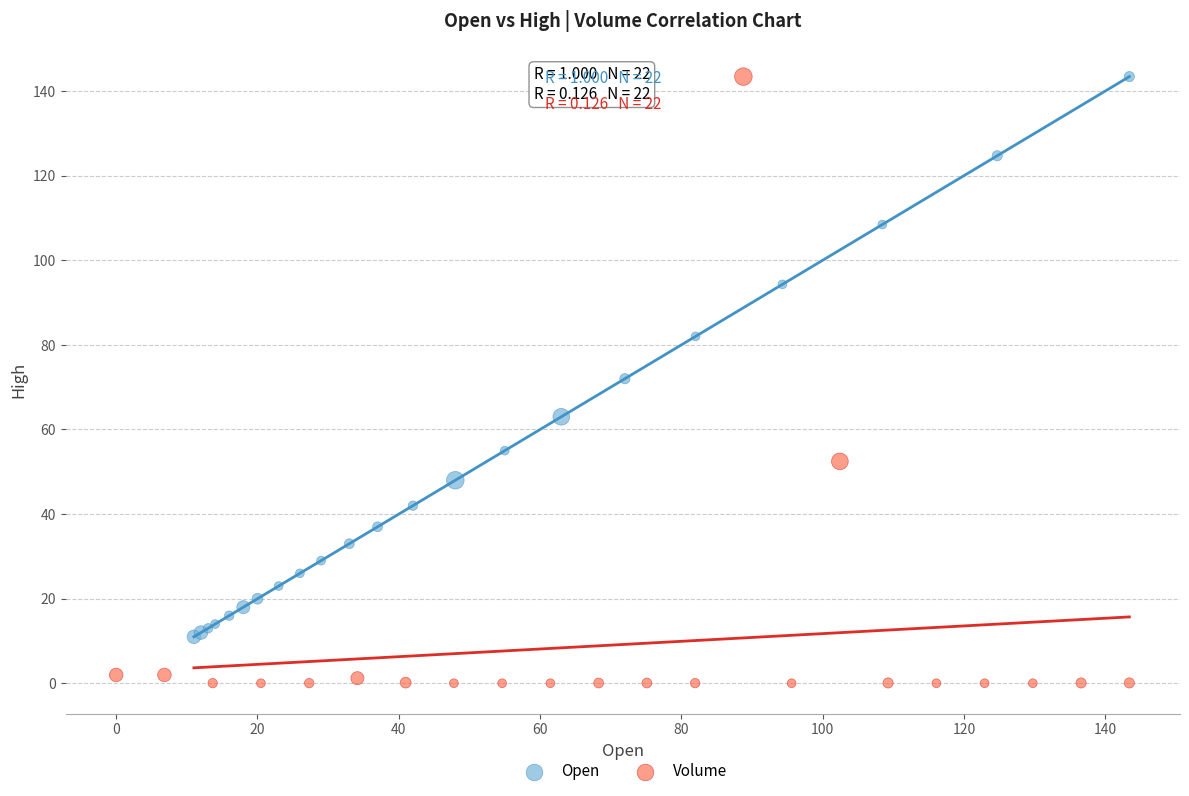

Which series reaches the minimum Y coordinate?

Volume